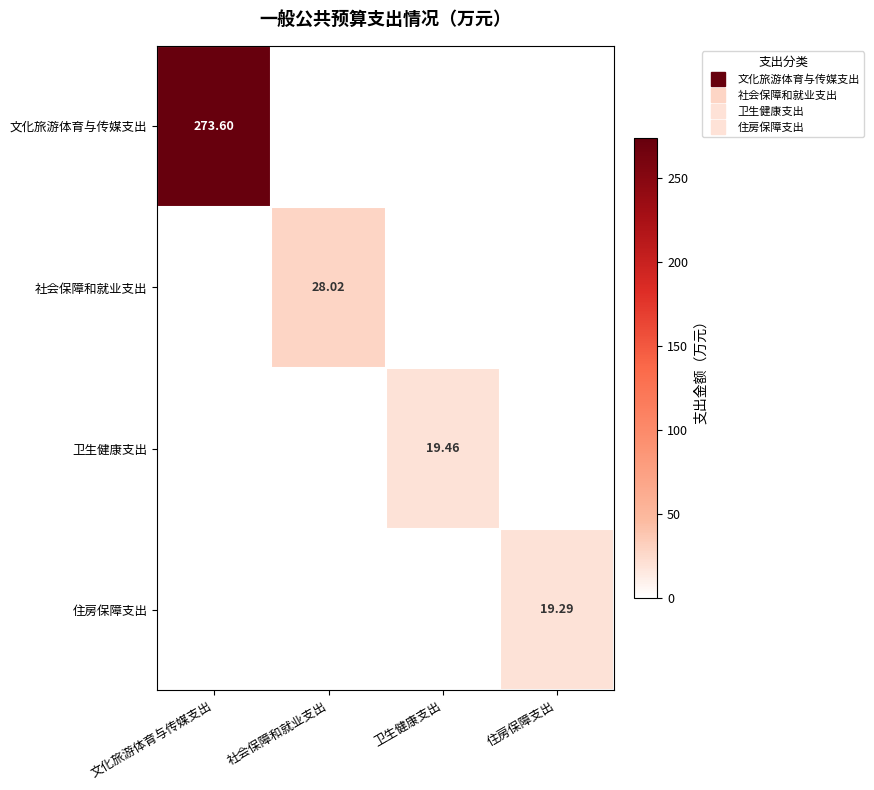

How many distinct data groups are displayed?

4